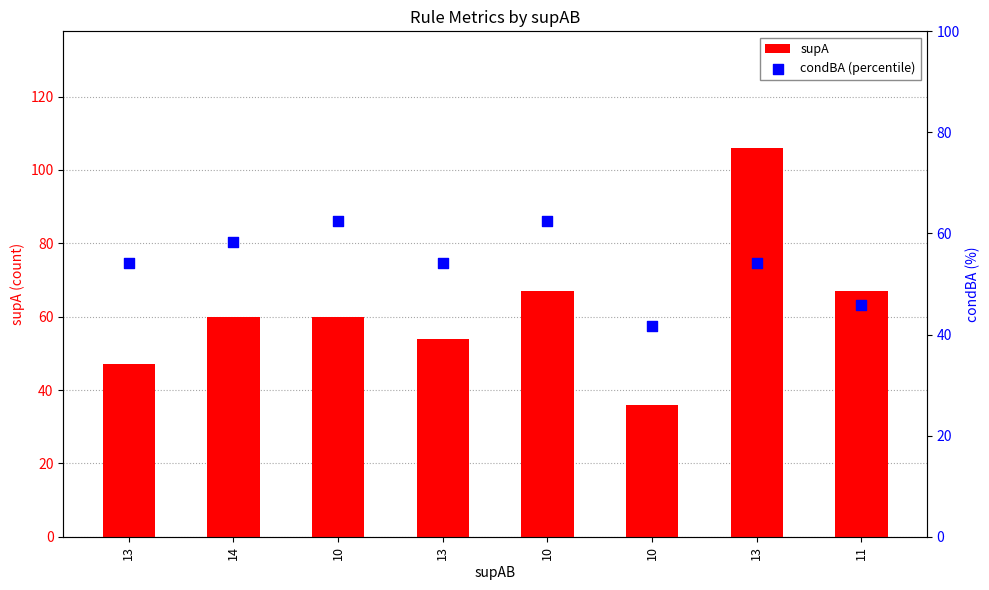

Is the value of supA at 10 greater than the value of condBA (percentile) at 13?

Yes